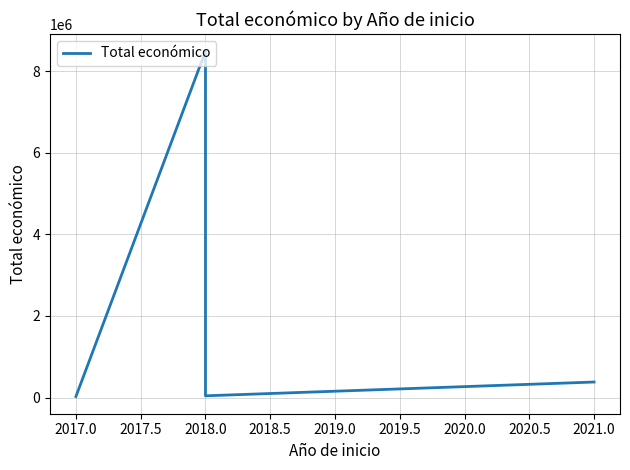

What is the change in value from 2017.0 to 2021.0?

+353782